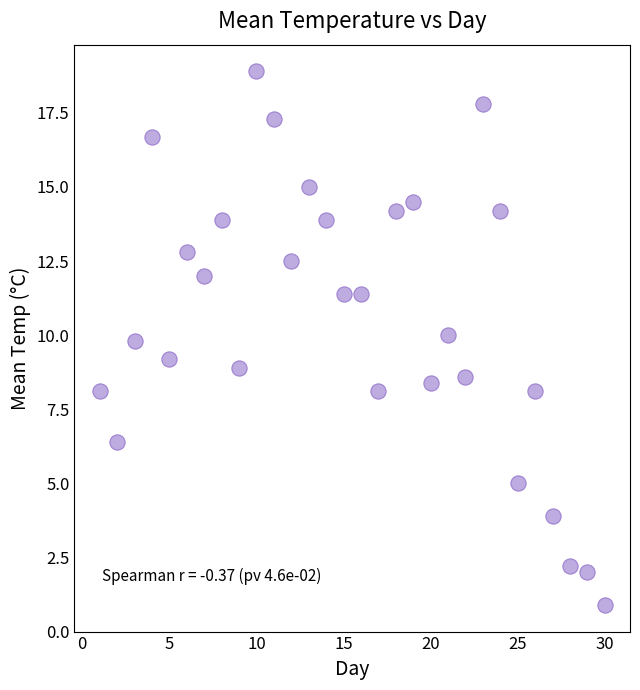

What is the range of X values (max minus min)?

29.0